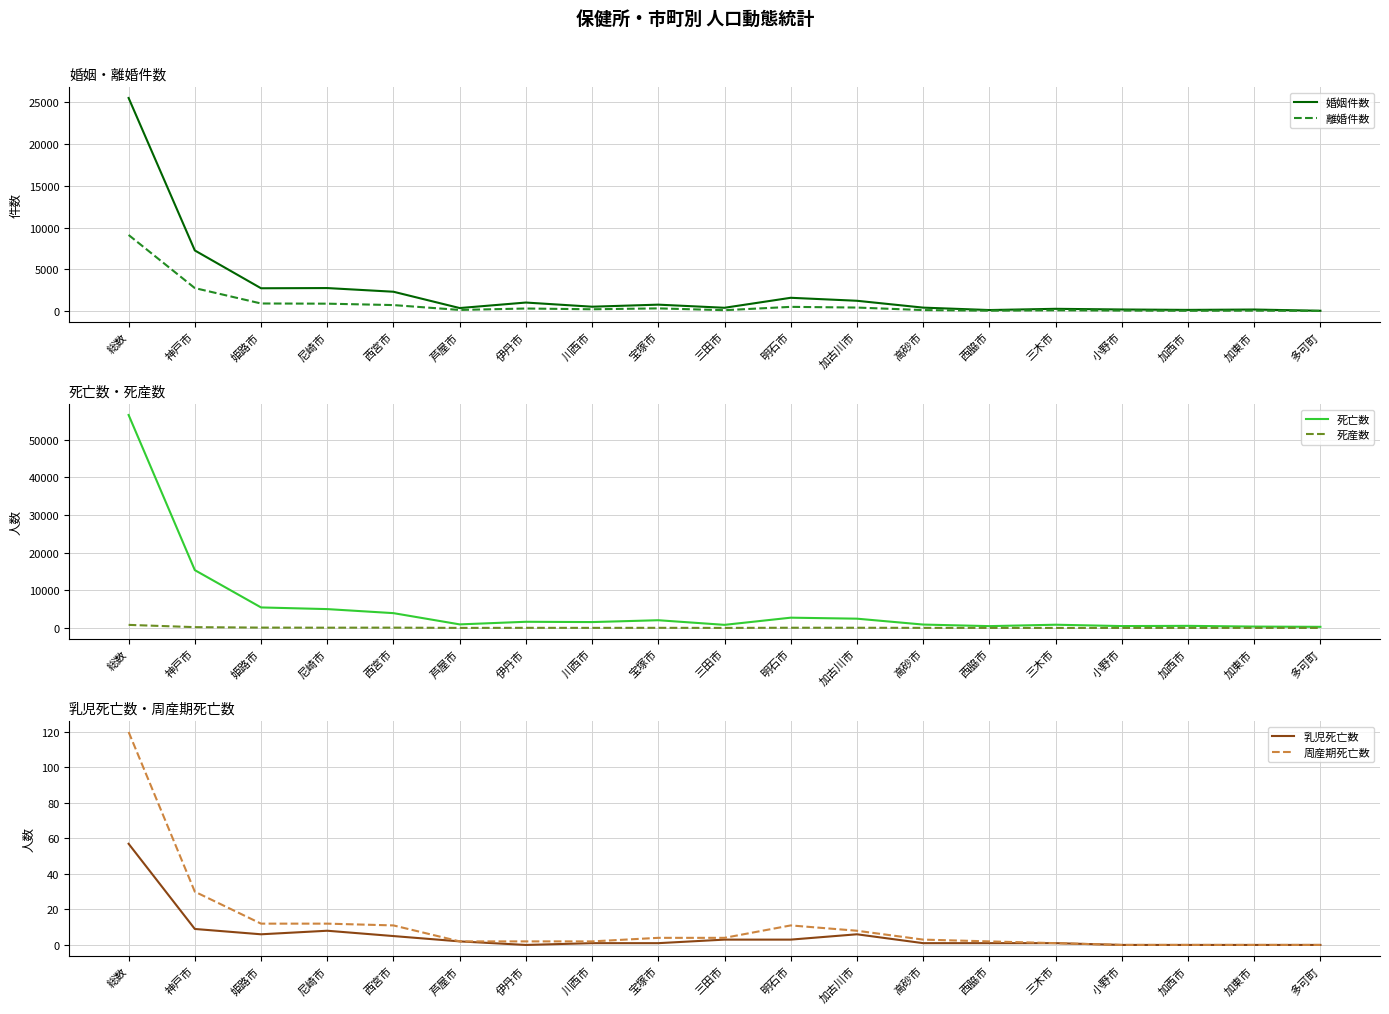

What is the total value across all series at 加東市?

645